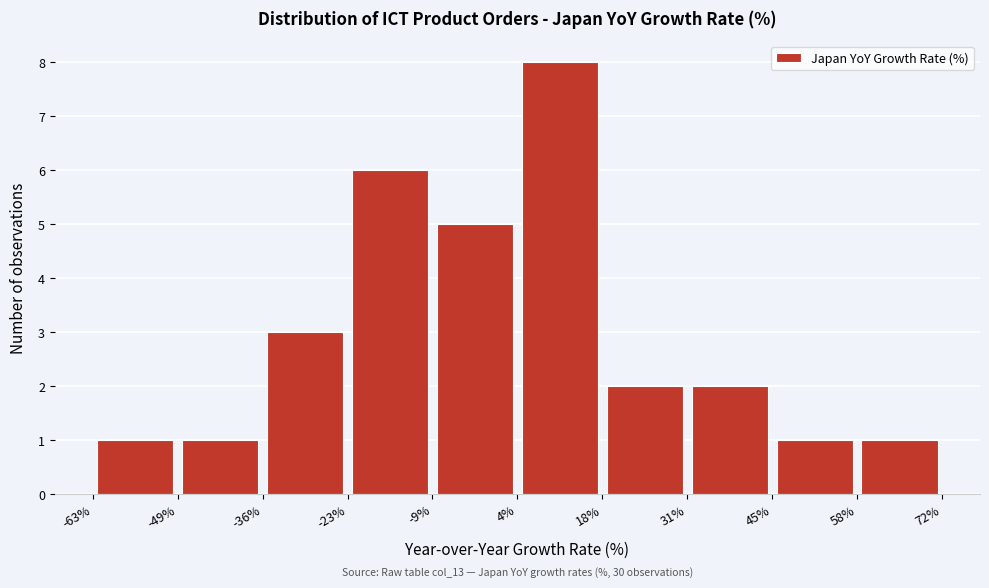

Over which range of the x-axis is the bar tallest?

4% to 18%